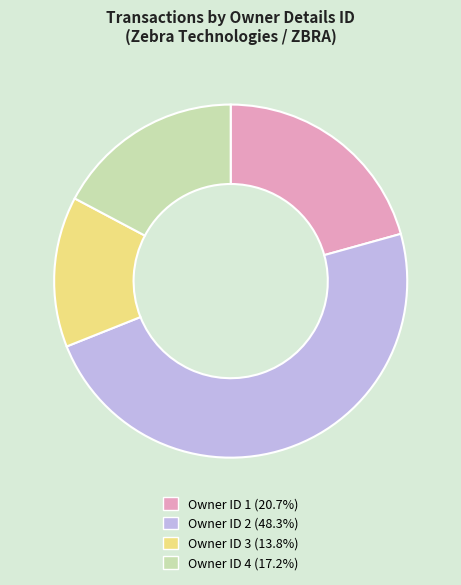

Approximately how many times larger is the value at Owner ID 4 (17.2%) compared to Owner ID 2 (48.3%)?

0.4